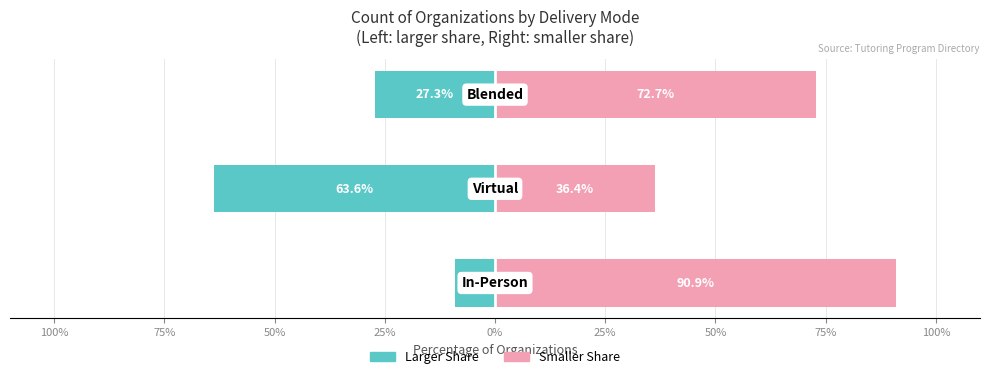

What is the average value of the For Profit / Larger Share series?

-33.3